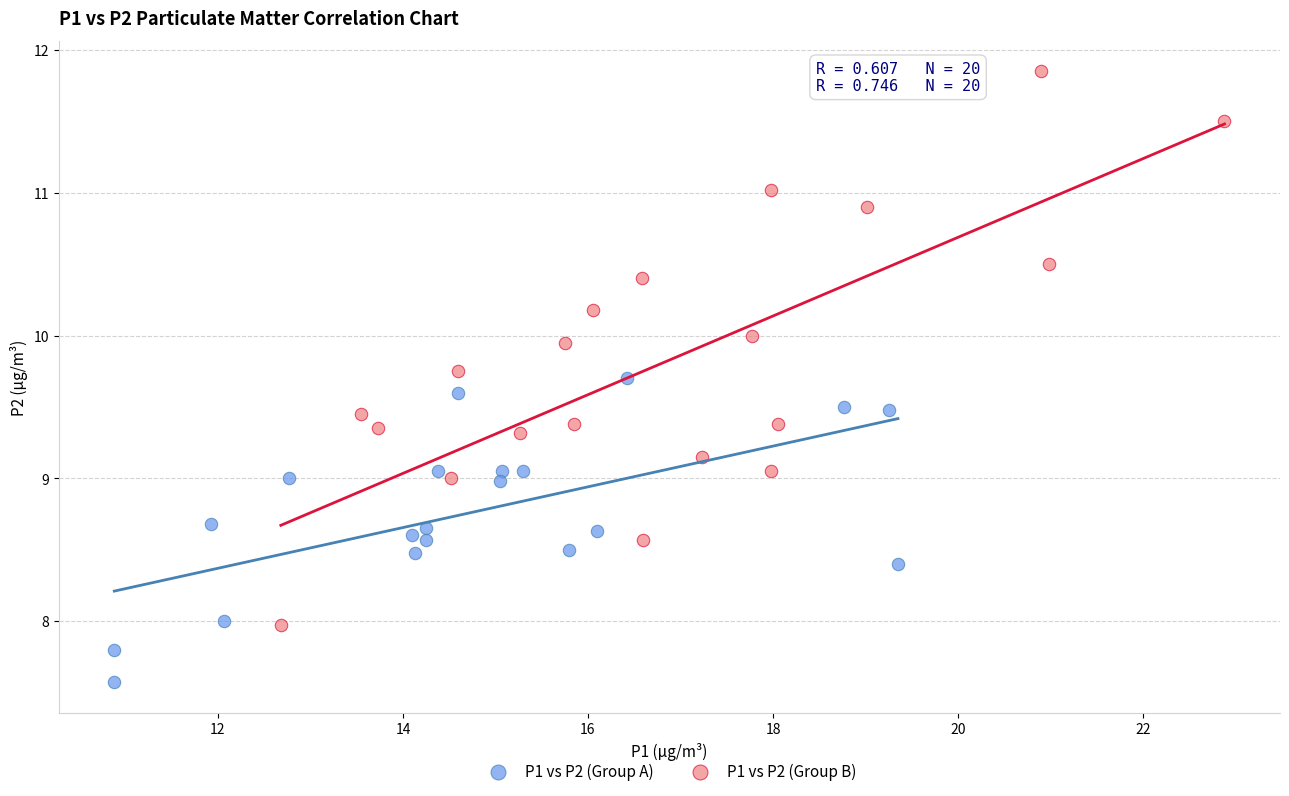

What are all the series names shown in the legend?

P1 vs P2 (Group A), P1 vs P2 (Group B)